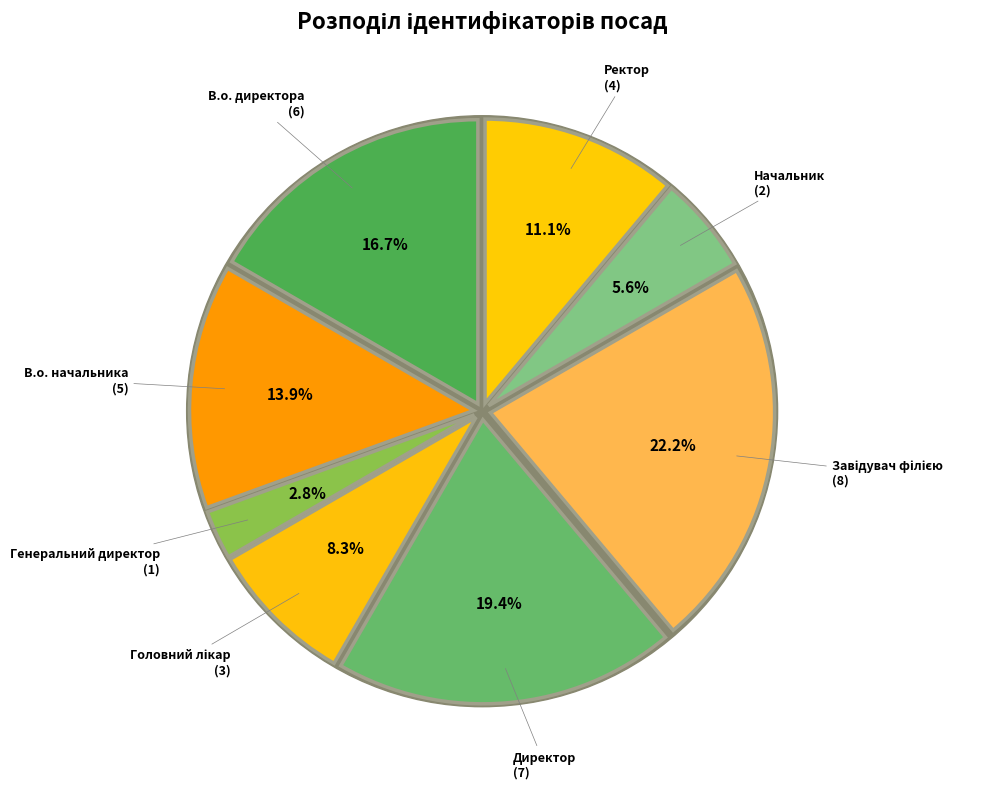

How many slices are in this pie chart?

8